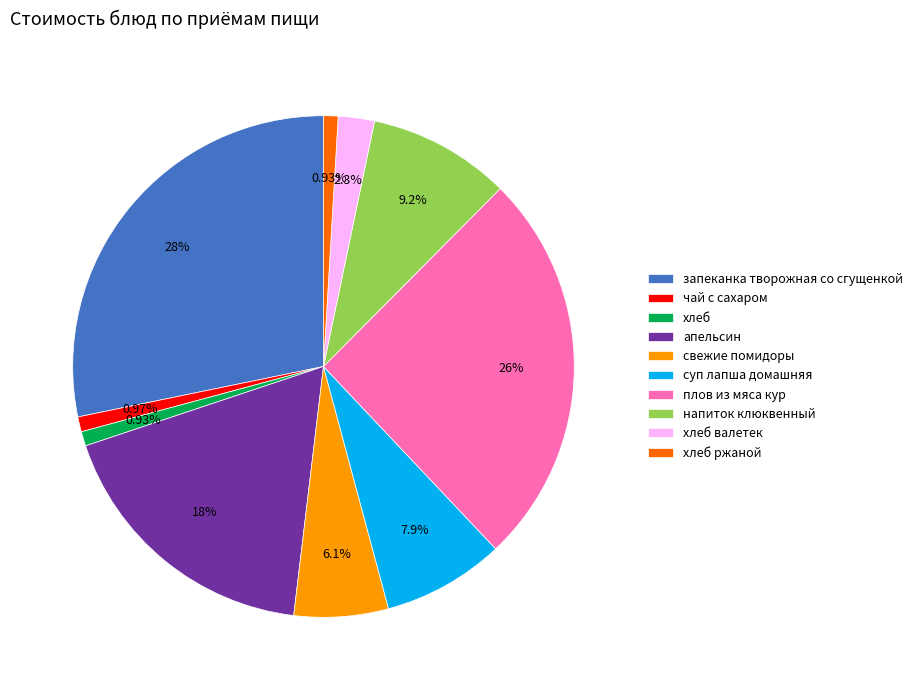

Which slice is the largest?

запеканка творожная со сгущенкой